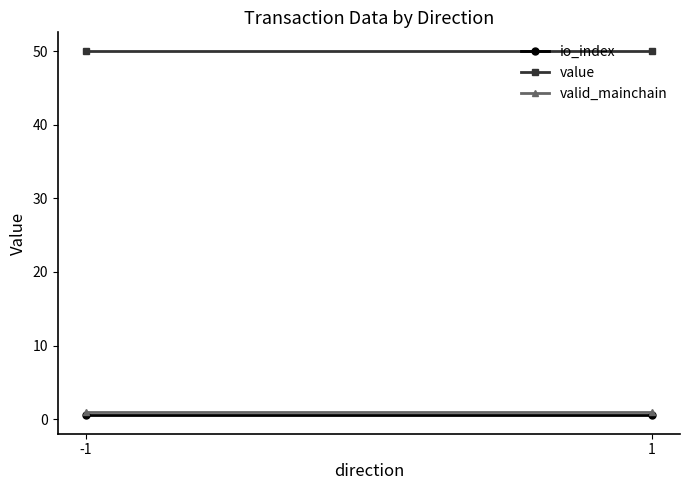

What is the value of the valid_mainchain point at the 1st from the left?

1.0